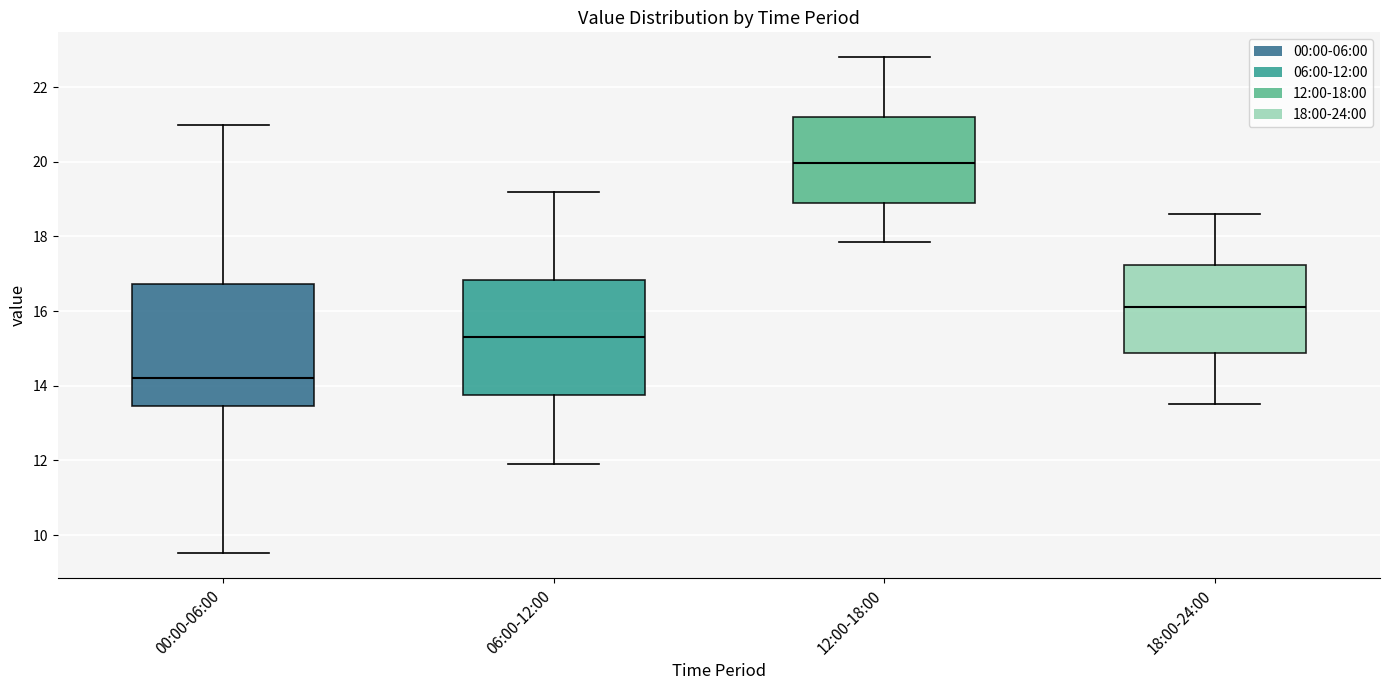

Which box has the highest median line?

12:00-18:00